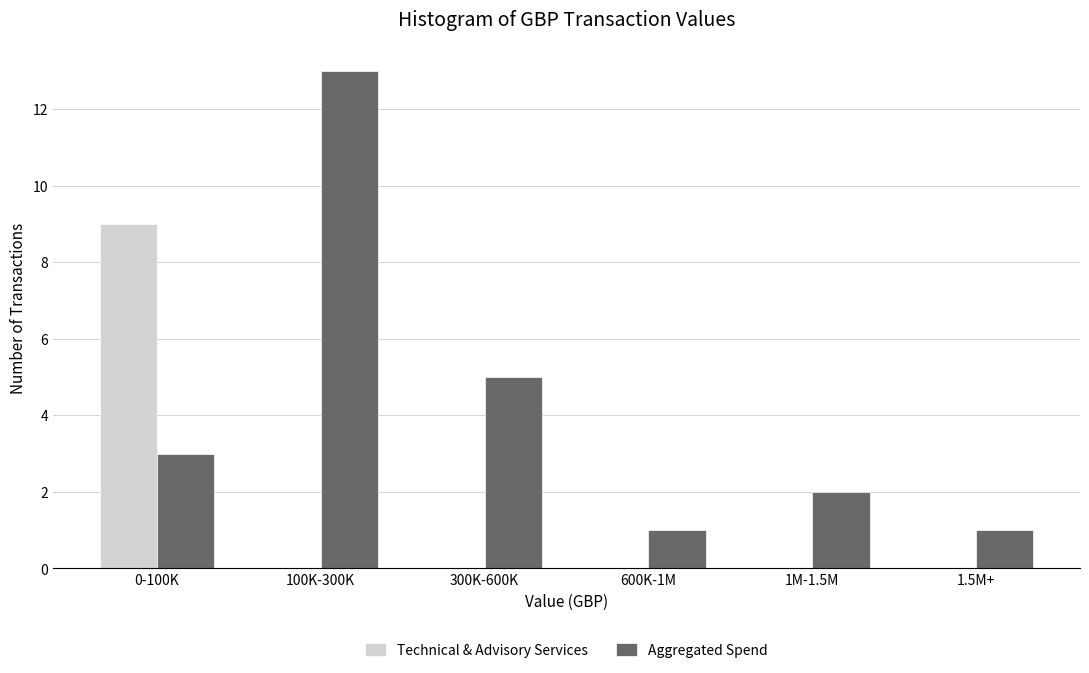

Reading left to right, transcribe all the data shown in this chart.

Technical & Advisory Services: 0-100K=9	100K-300K=0	300K-600K=0	600K-1M=0	1M-1.5M=0	1.5M+=0
Aggregated Spend: 0-100K=3	100K-300K=13	300K-600K=5	600K-1M=1	1M-1.5M=2	1.5M+=1